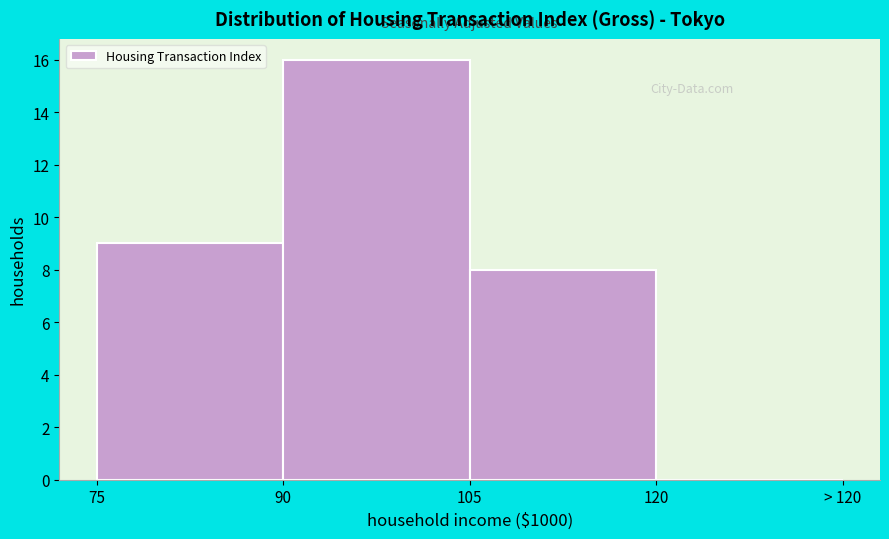

Reading left to right, list all the values displayed in this chart.

75=9	90=16	105=8	120=0